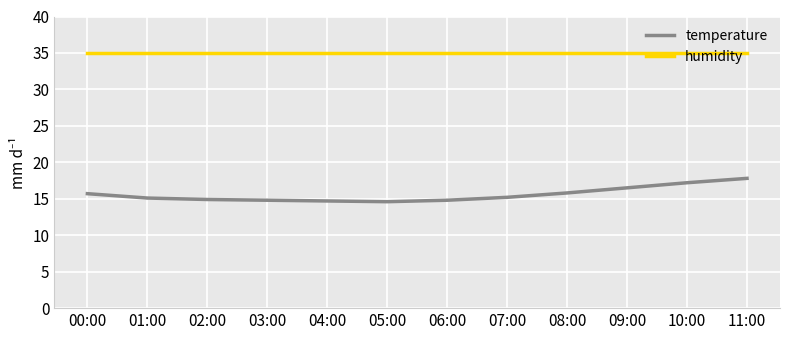

The humidity series shows 35.0 at 05:00. True or false?

True